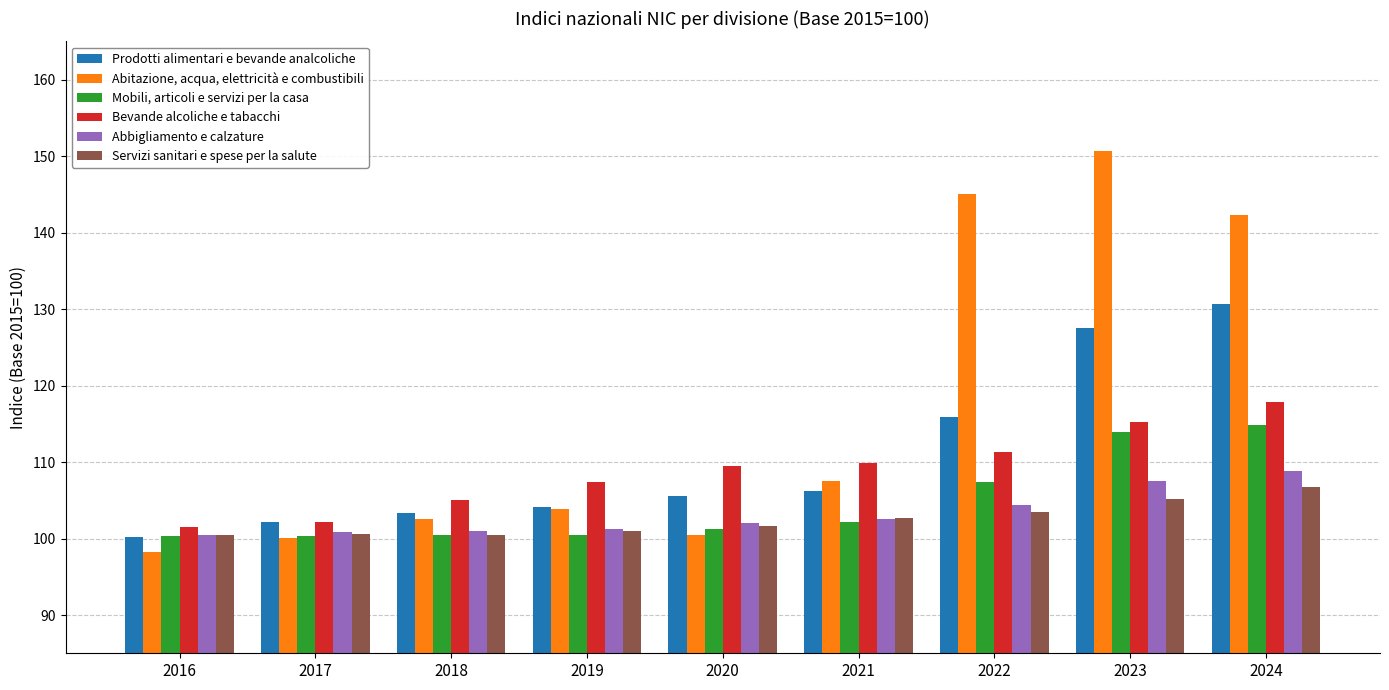

Count the number of categories in the chart.

9